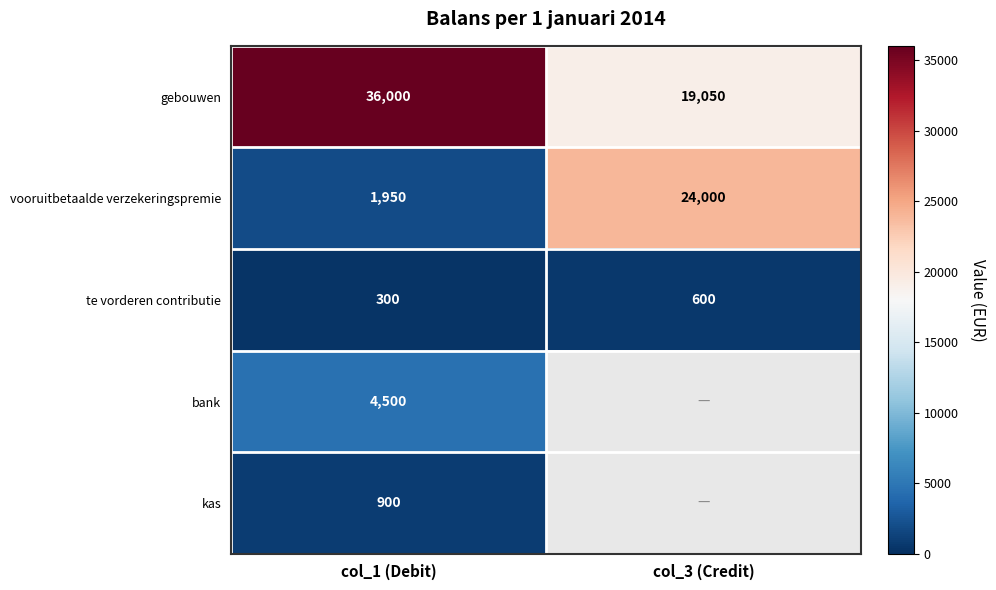

What is the total value across all series at col_1 (Debit)?

43650